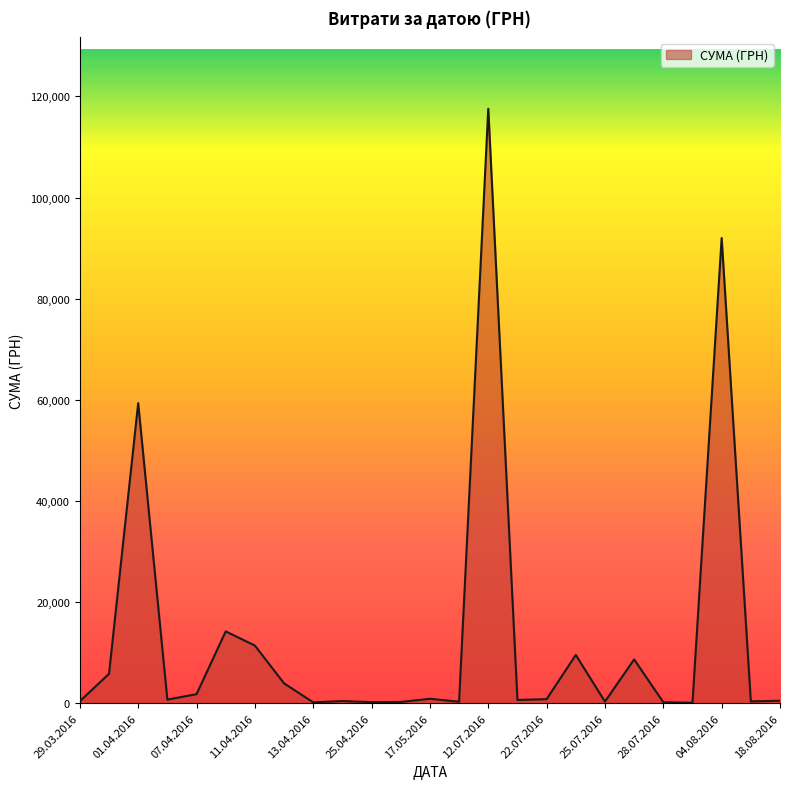

What is the difference between the maximum and minimum values?

117471.0